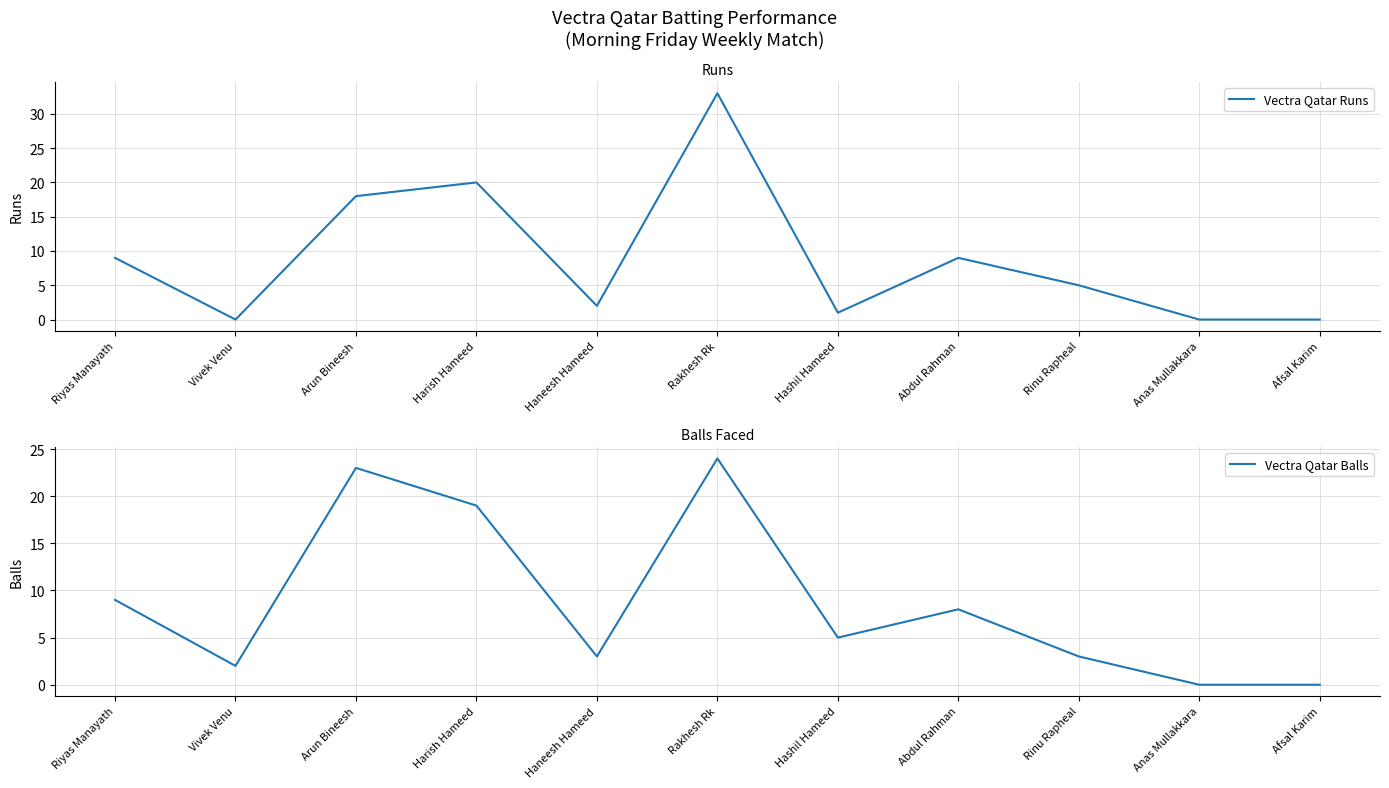

Between Rinu Rapheal and Anas Mullakkara, which series saw the biggest shift?

Vectra Qatar Runs